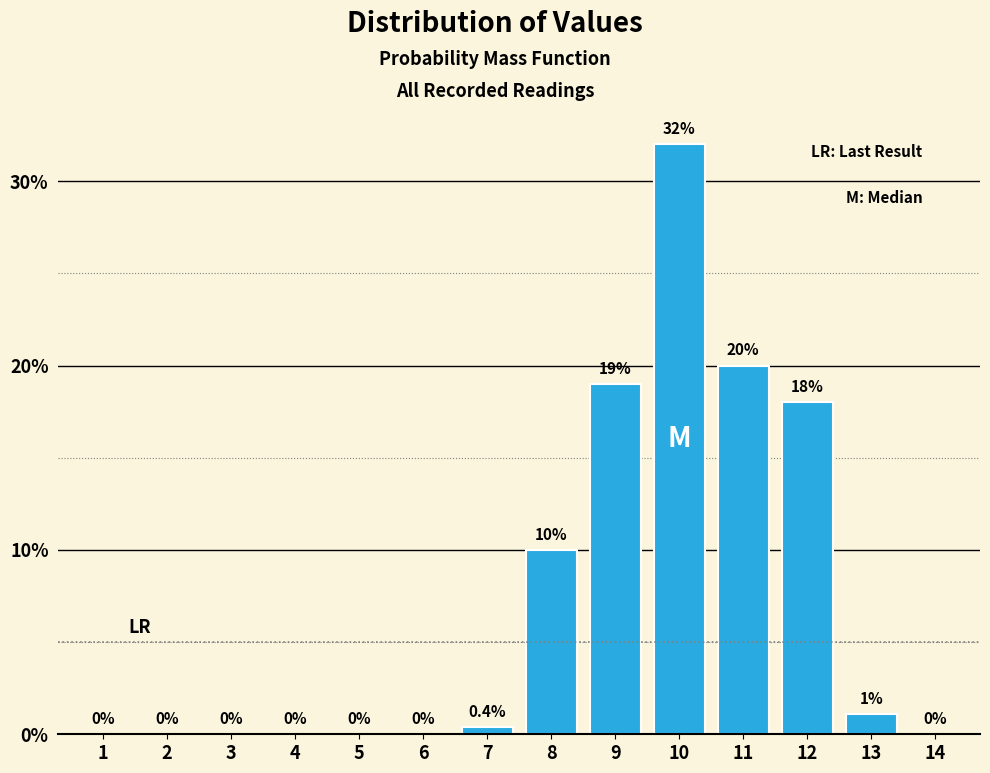

Reading left to right, extract all data points from this chart.

1=0.0	2=0.0	3=0.0	4=0.0	5=0.0	6=0.0	7=0.4	8=10.0	9=19.0	10=32.0	11=20.0	12=18.0	13=1.1	14=0.0